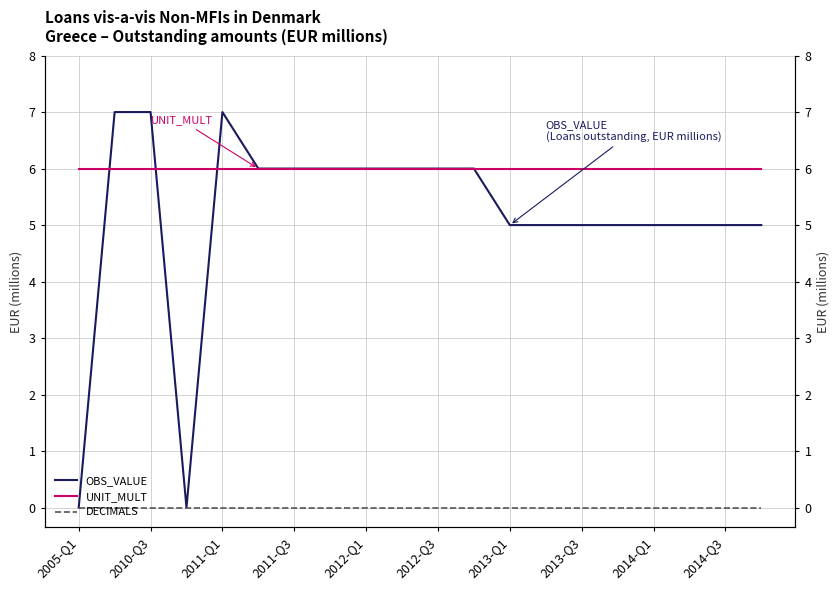

Reading left to right, what are all the values shown in this chart?

OBS_VALUE: 0	7	7	0	7	6	6	6	6	6	6	6	5	5	5	5	5	5	5	5
UNIT_MULT: 6	6	6	6	6	6	6	6	6	6	6	6	6	6	6	6	6	6	6	6
DECIMALS: 0	0	0	0	0	0	0	0	0	0	0	0	0	0	0	0	0	0	0	0